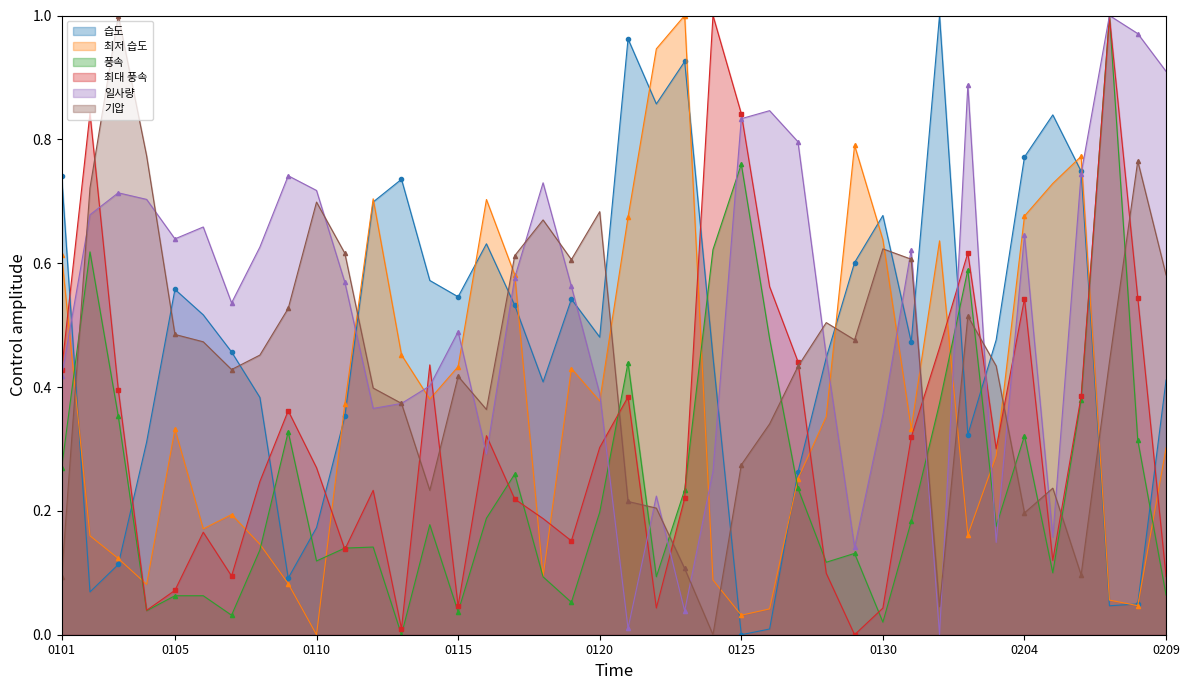

What is the value of the 기압 point at the 33rd from the left?

0.5